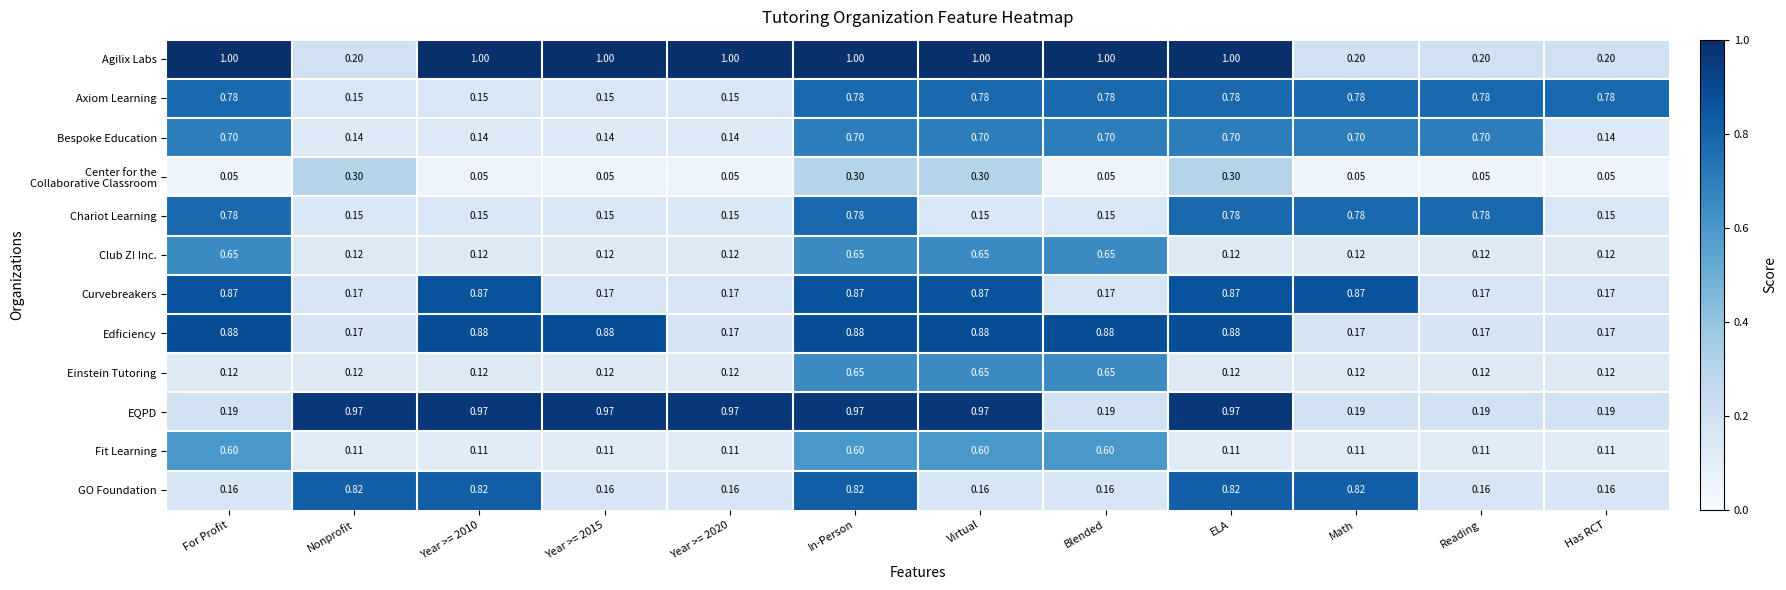

Between Nonprofit and Math, which series saw the biggest shift?

EQPD